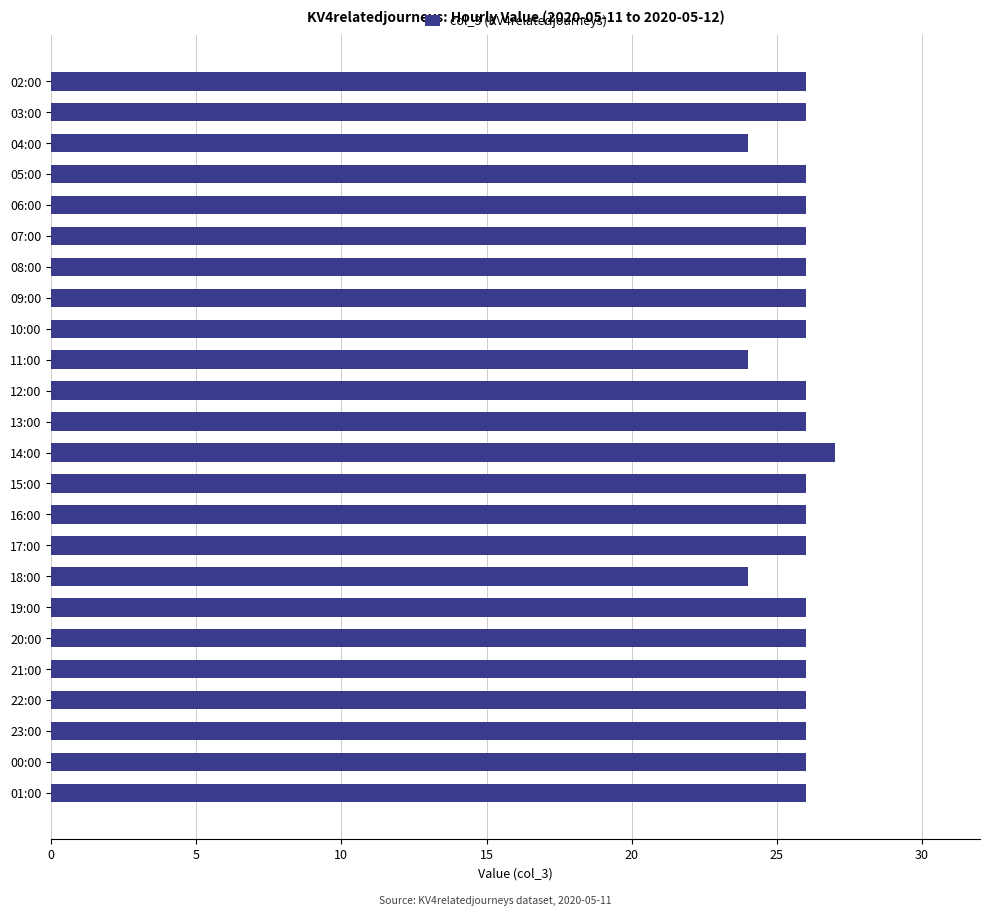

What is the ratio of the value at 20:00 to the value at 03:00?

1.0